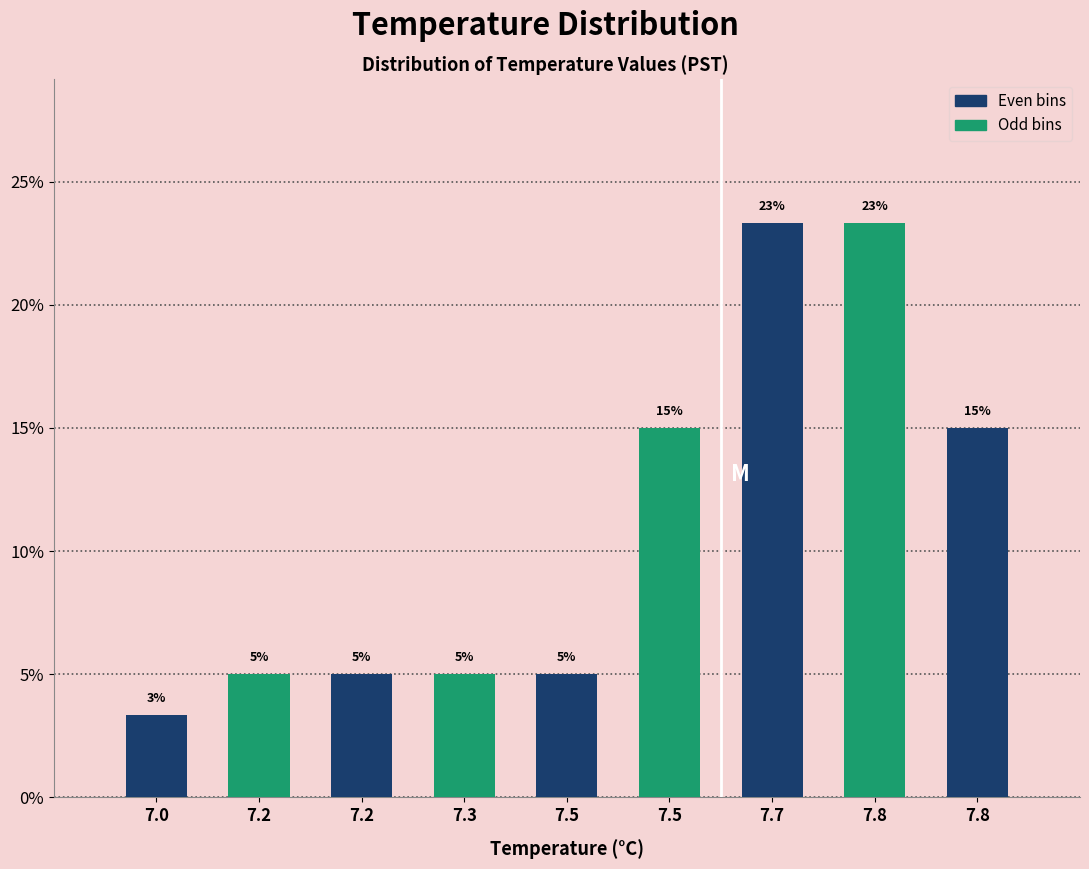

Count the number of categories in the chart.

9